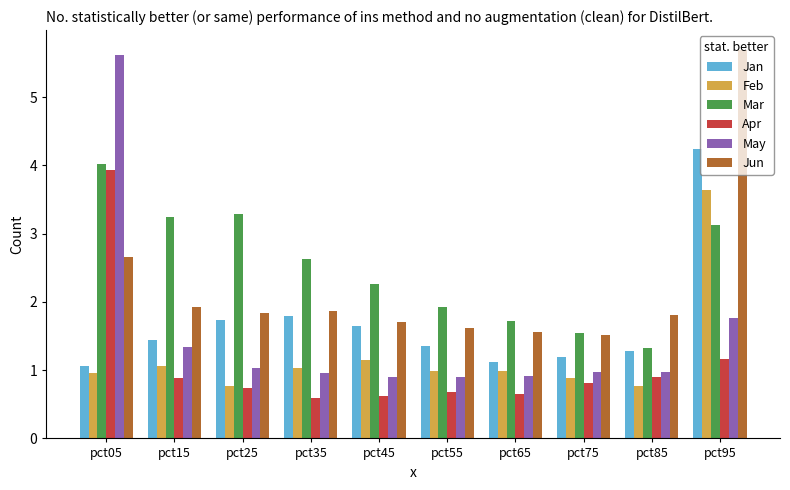

What is the total value across all series at pct75?

6.9